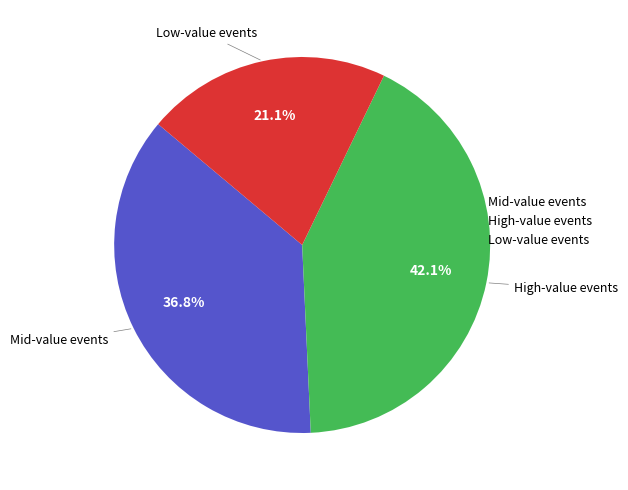

Is there a majority slice in this chart?

No